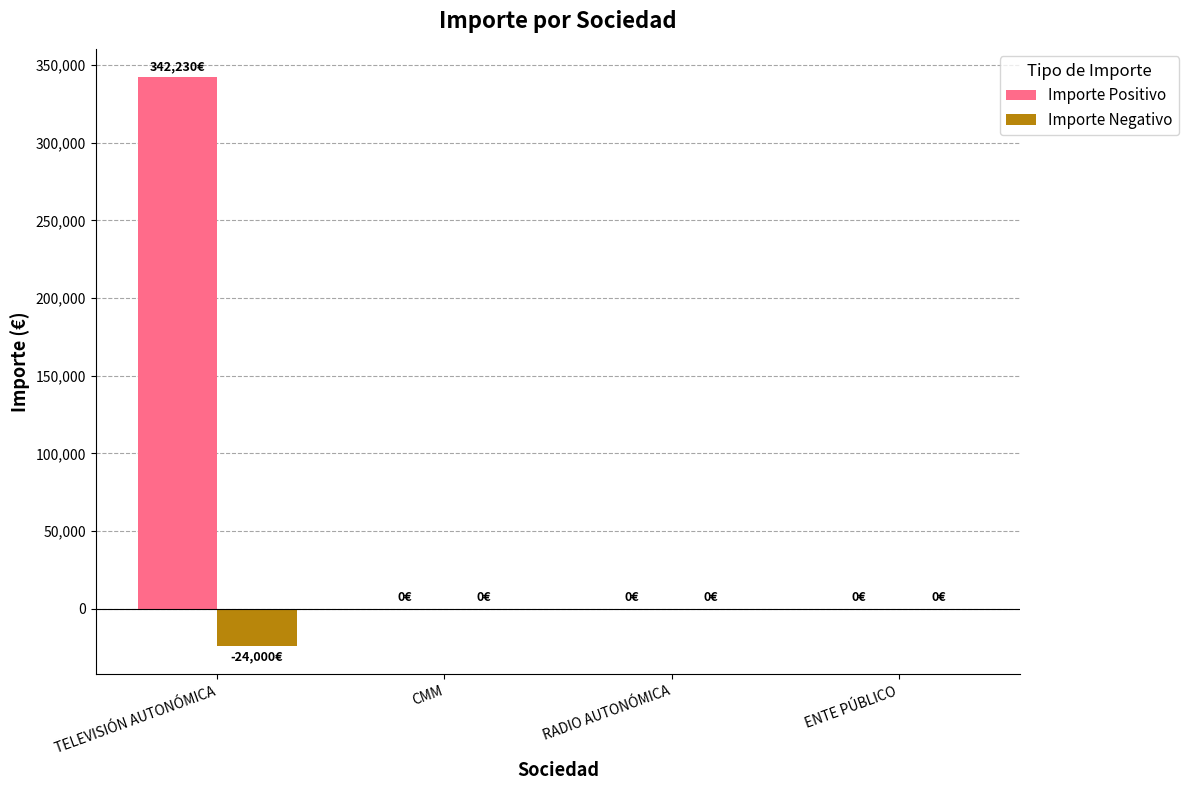

Reading right to left, list all the values displayed in this chart.

Importe Positivo: 0.0	0.0	0.0	342230.1
Importe Negativo: 0.0	0.0	0.0	-24000.0